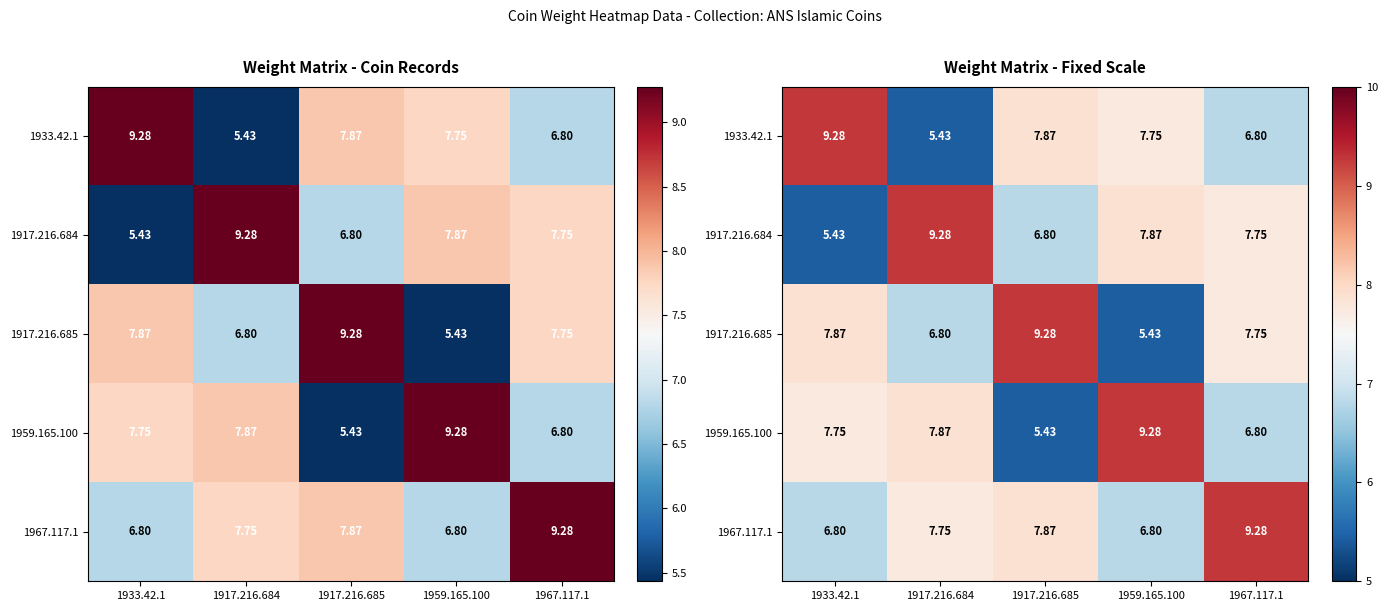

Is the value of 1967.117.1 at 1959.165.100 greater than the value of 1917.216.685 at 1967.117.1?

No